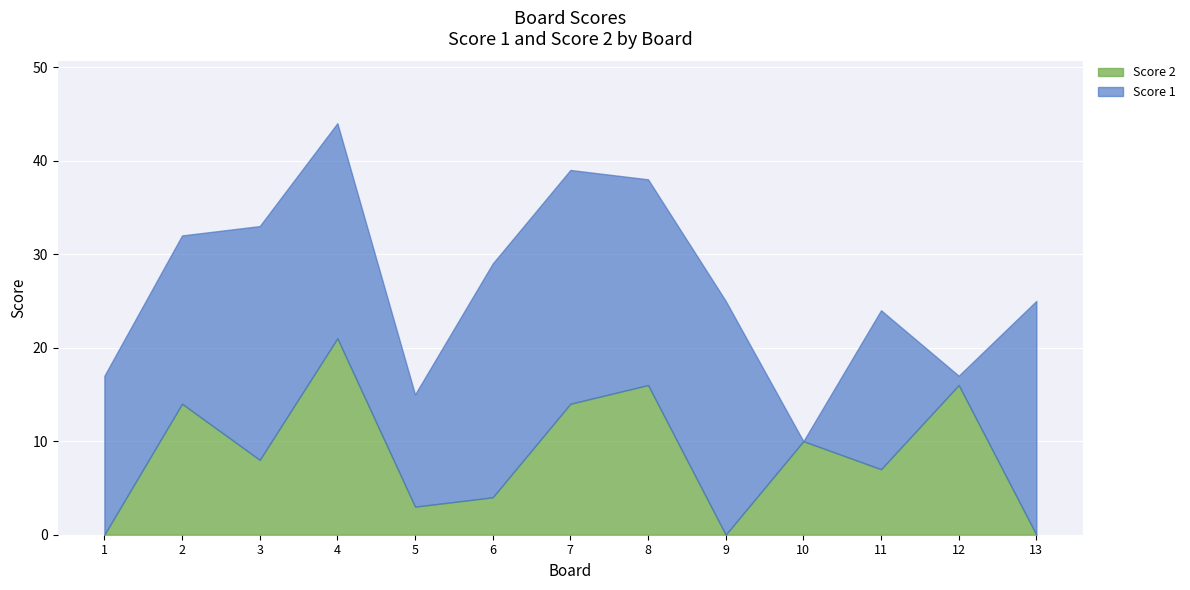

Which series has the largest range (max minus min)?

Score 1